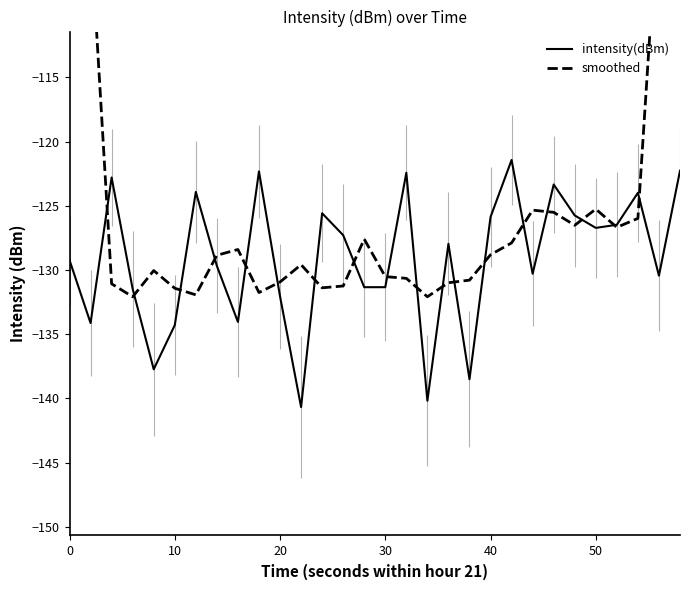

What is the maximum value for intensity(dBm)?

-121.4